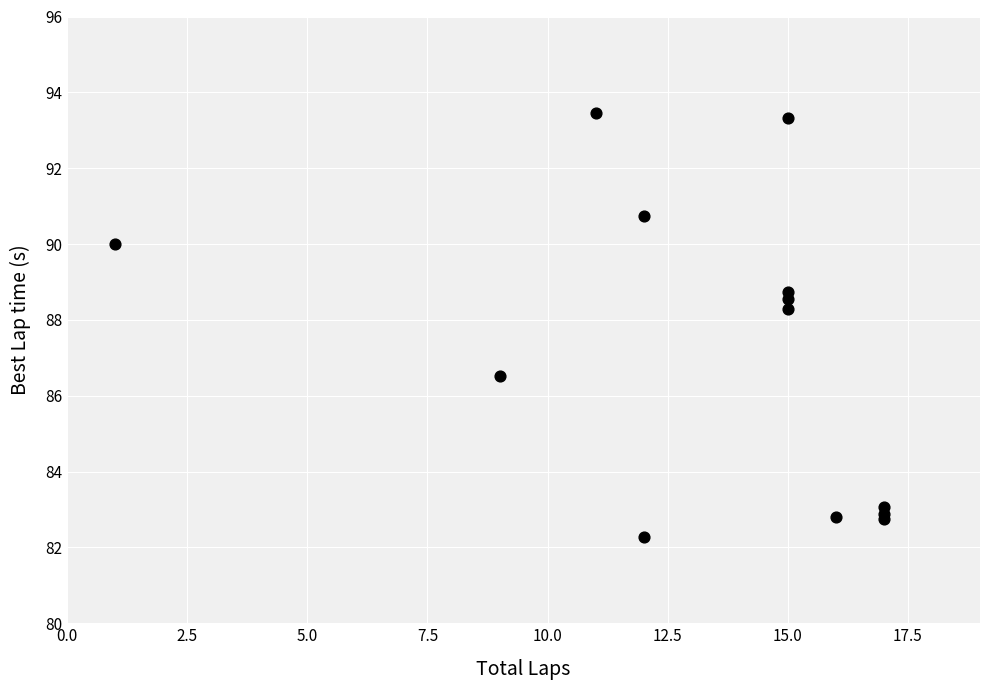

What Y value in the scatter plot is closest to 87?

86.5